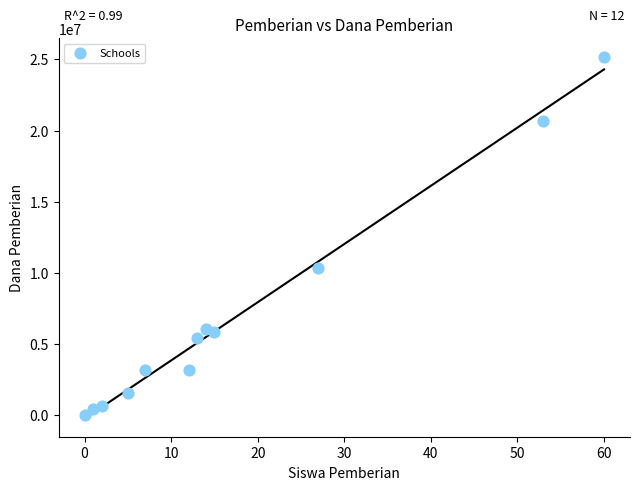

What is the average Y value?

6881250